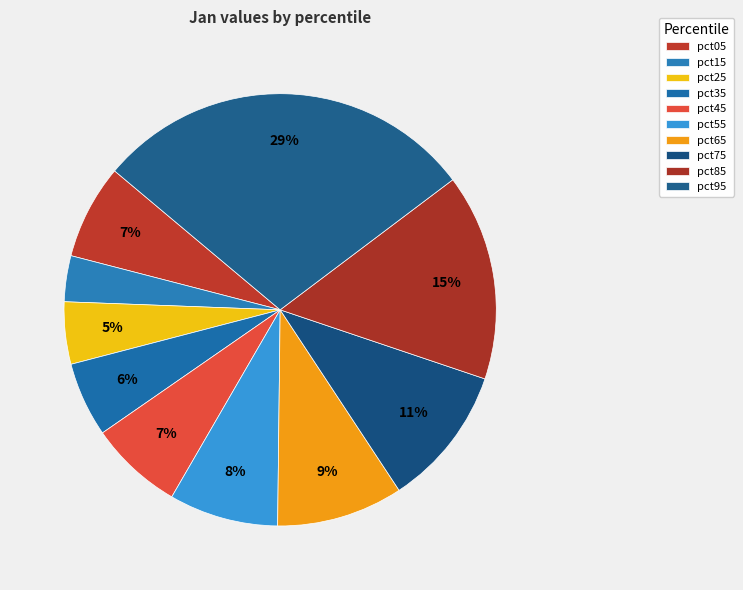

The pct25 slice represents 19% of the pie. True or false?

False